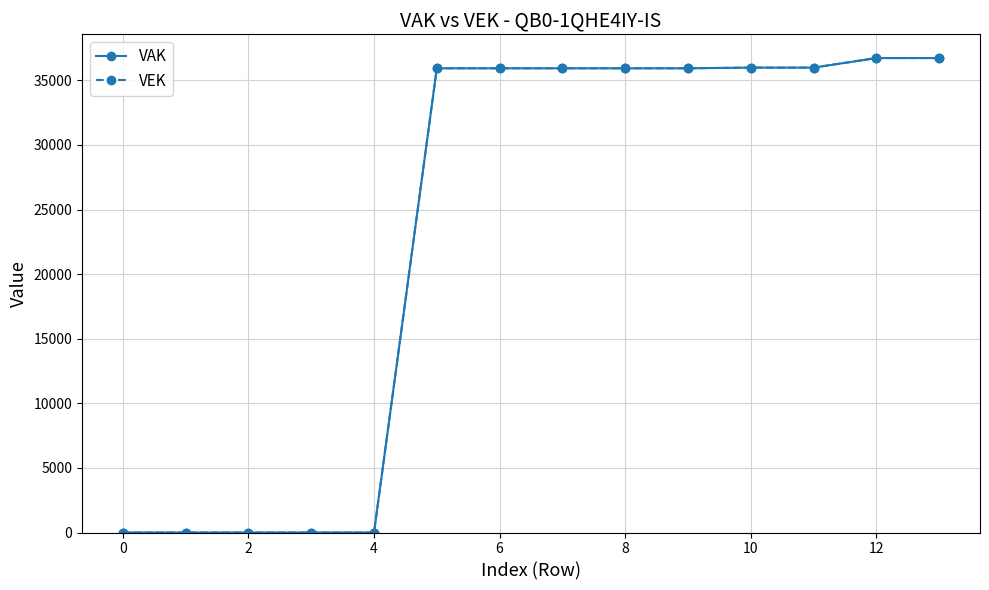

Is this an area chart (filled region under the line)?

No